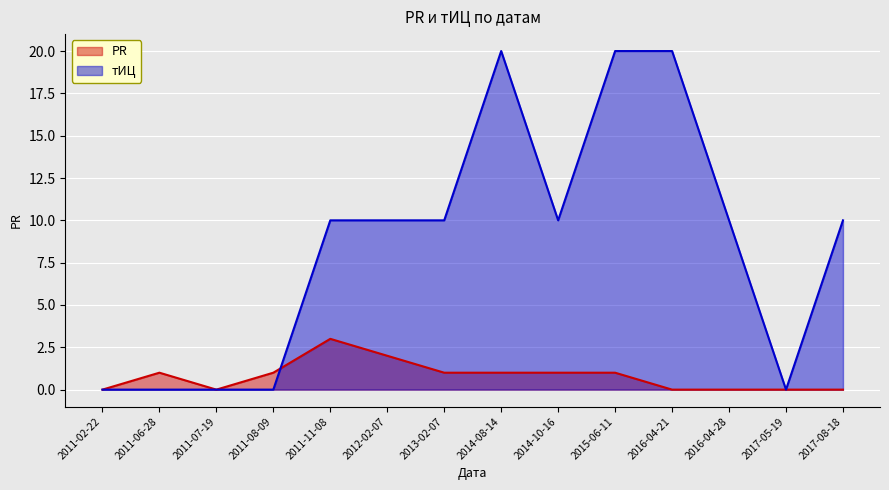

Which series has the widest spread of values?

тИЦ